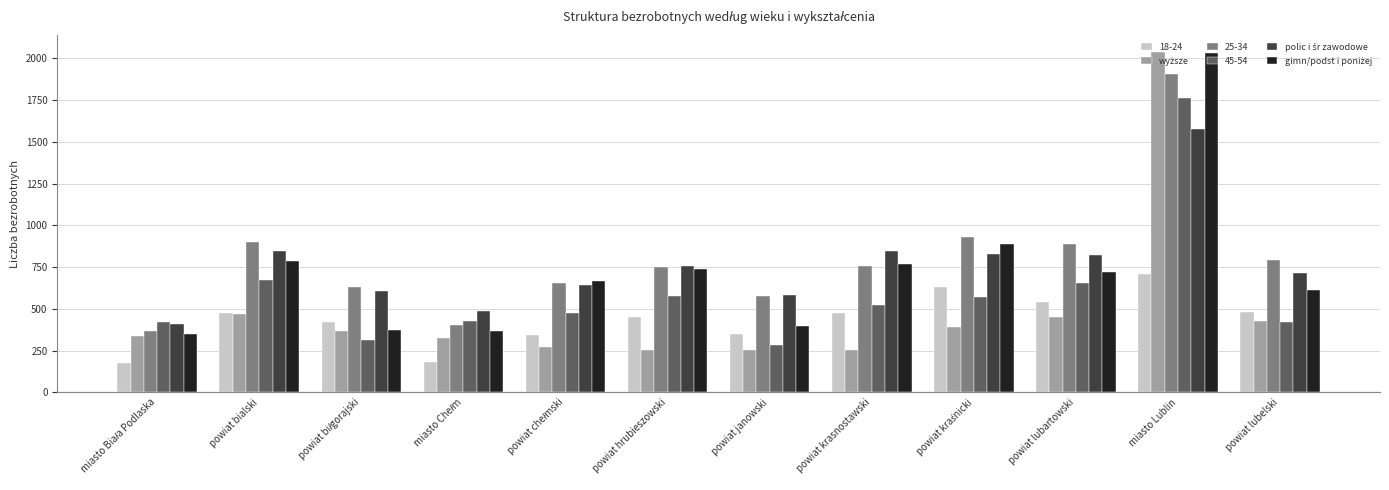

What is the difference between the second highest and minimum values in the 45-54 series?

388